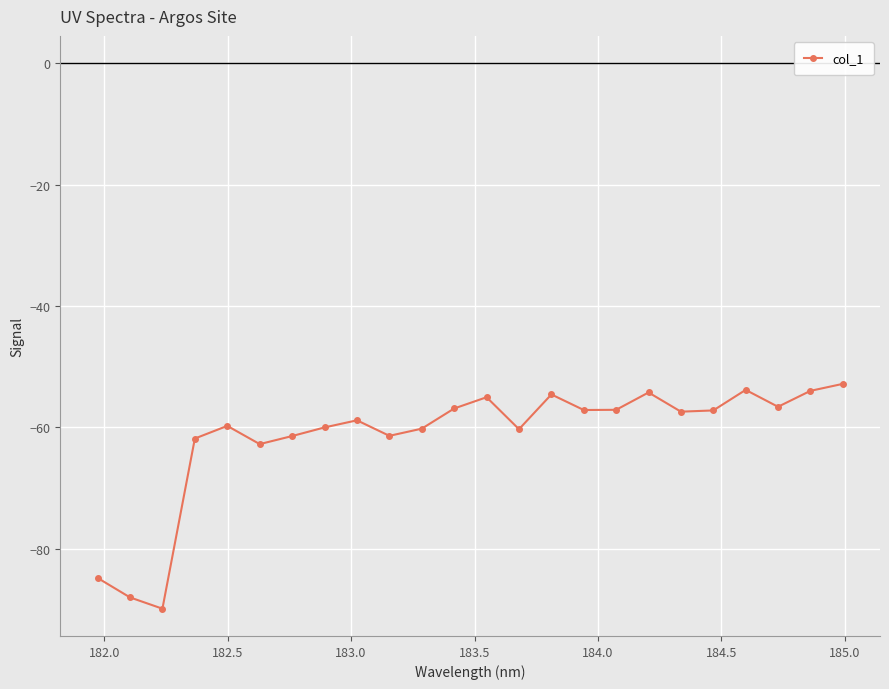

True or false: there are more than 0 points higher than both neighbors.

True